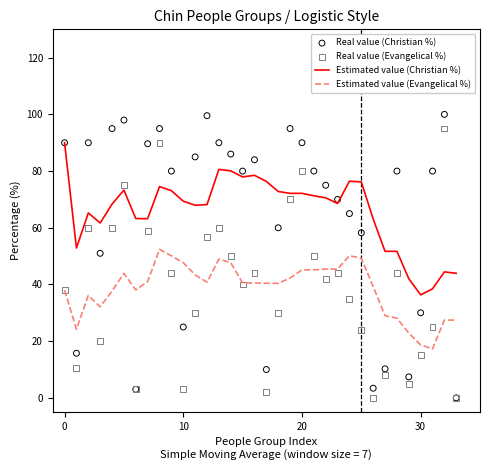

Which series contains the highest Y value?

Real value (Christian %)